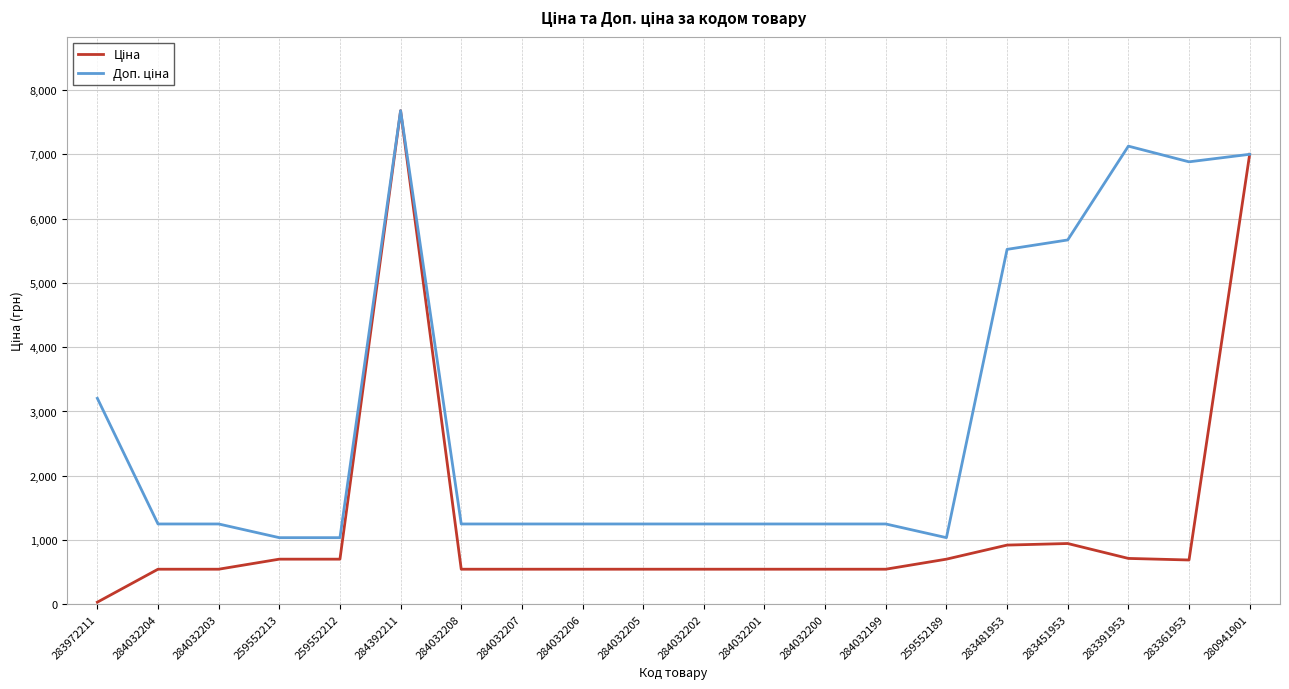

Is this an area chart (filled region under the line)?

No